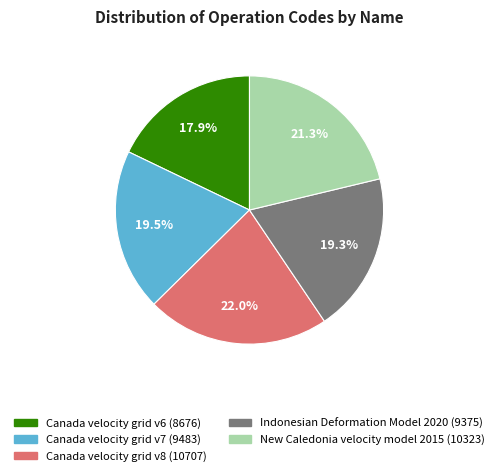

Which category has the smallest portion of the pie?

Canada velocity grid v6